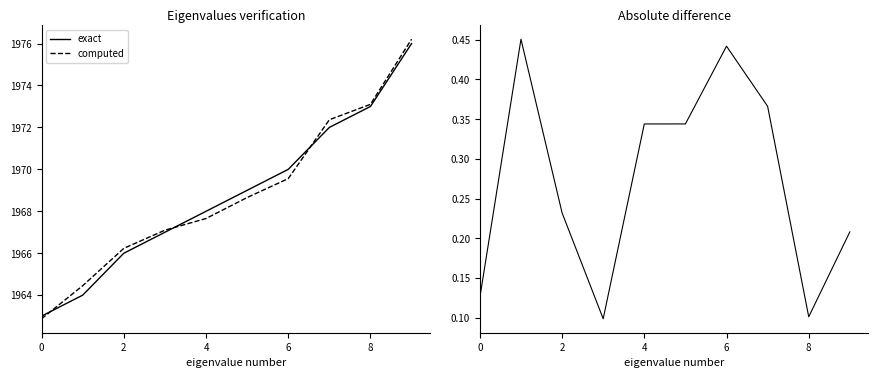

At which category is the sum across all series the highest?

9